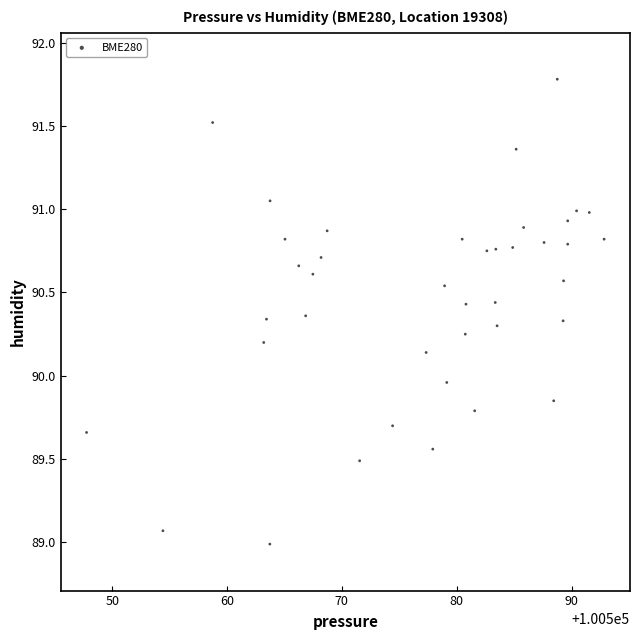

What is the range of X values (max minus min)?

45.1